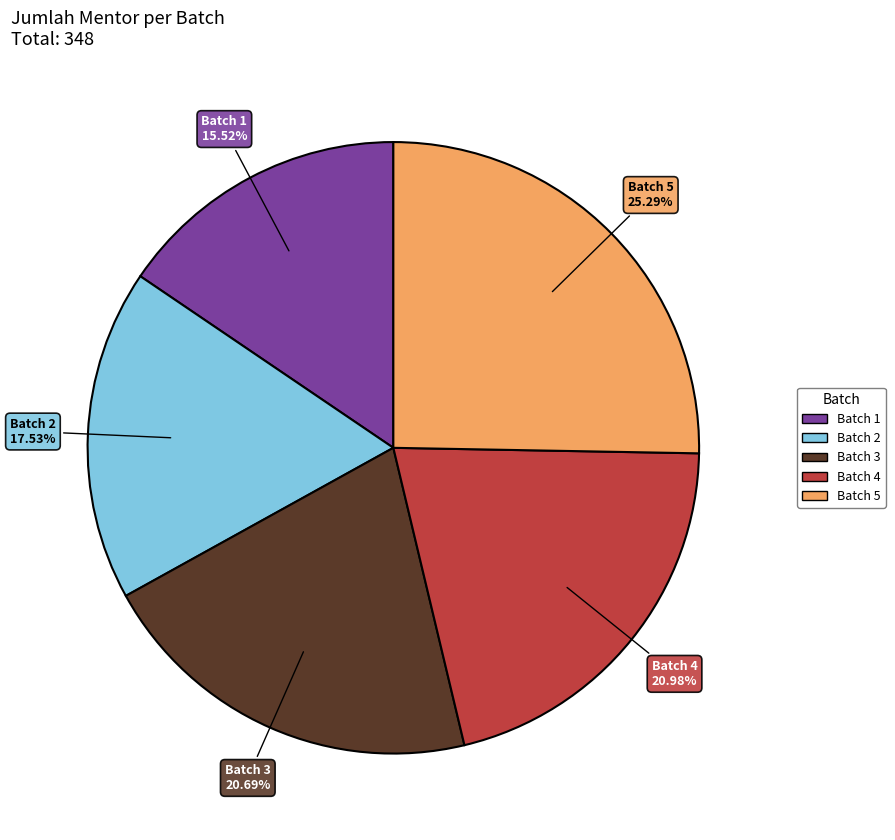

Count the number of slices in the pie.

5